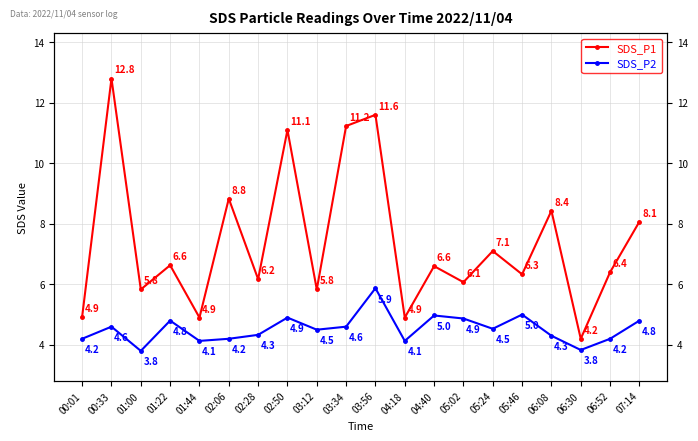

Reading right to left, transcribe all the data shown in this chart.

SDS_P1: 8.1	6.4	4.2	8.4	6.3	7.1	6.1	6.6	4.9	11.6	11.2	5.8	11.1	6.2	8.8	4.9	6.6	5.8	12.8	4.9
SDS_P2: 4.8	4.2	3.8	4.3	5.0	4.5	4.9	5.0	4.1	5.9	4.6	4.5	4.9	4.3	4.2	4.1	4.8	3.8	4.6	4.2